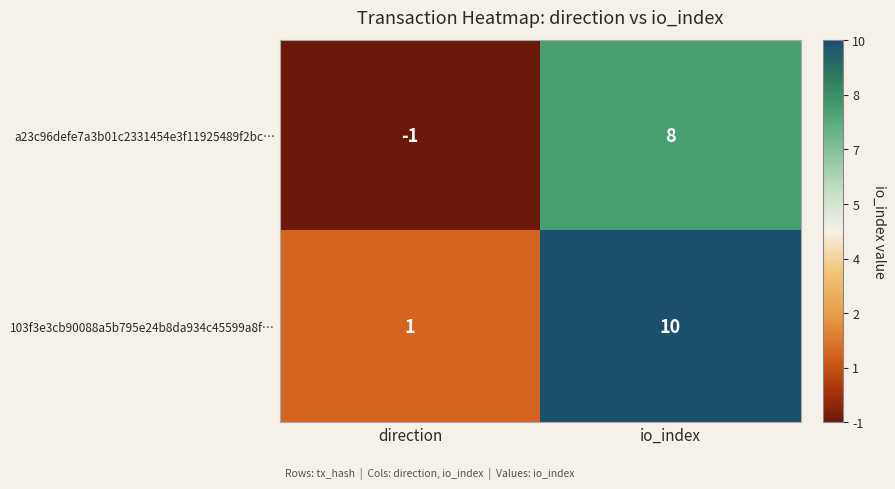

What is the spread (max minus min) of values at direction?

2